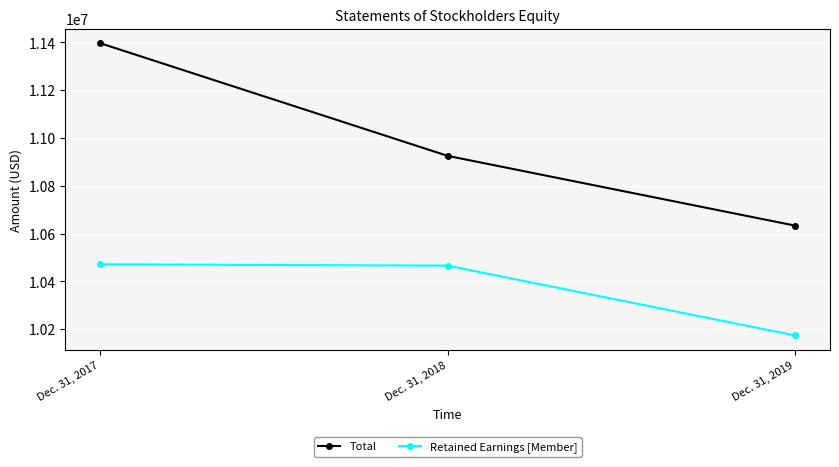

Reading right to left, transcribe all the data shown in this chart.

Total: Dec. 31, 2019=10632898	Dec. 31, 2018=10924938	Dec. 31, 2017=11396642
Retained Earnings [Member]: Dec. 31, 2019=10173466	Dec. 31, 2018=10465506	Dec. 31, 2017=10471185